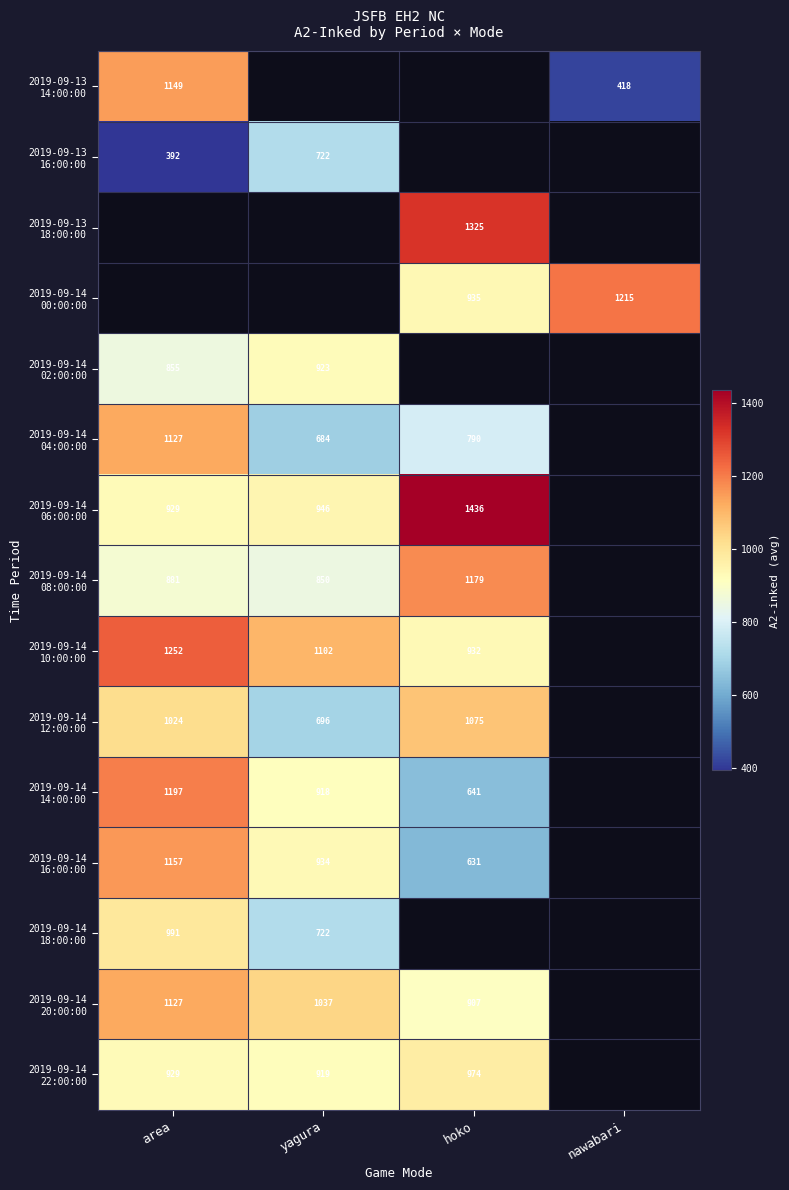

Which series has the widest spread of values?

2019-09-13 14:00:00